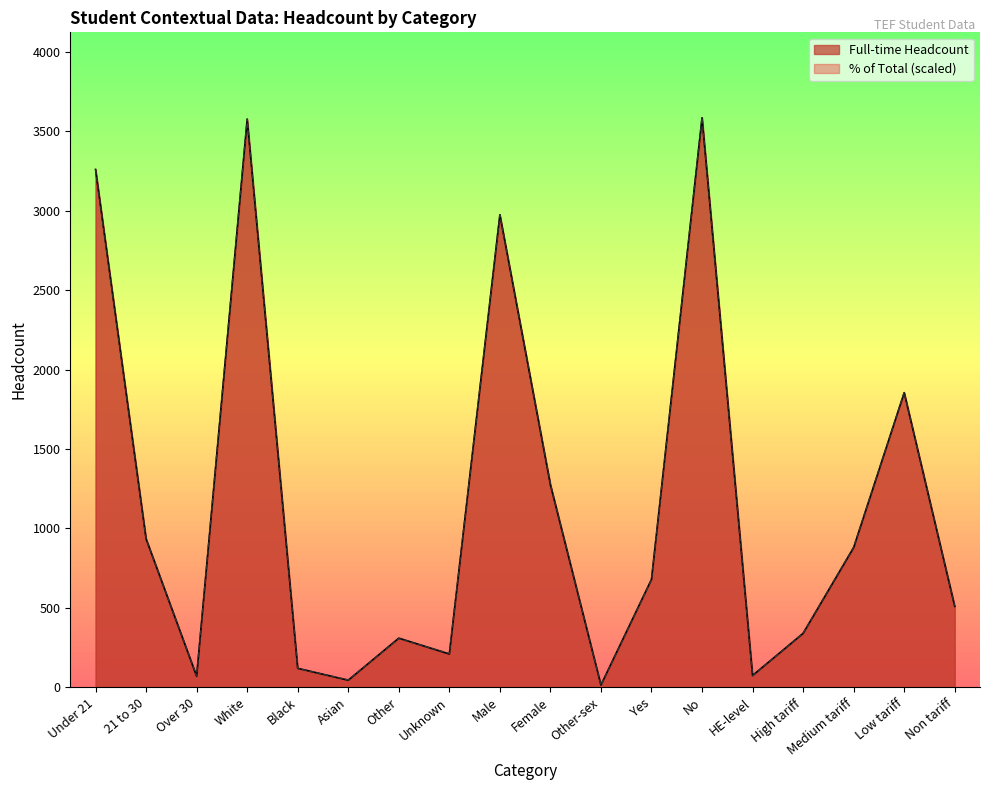

Reading left to right, what are all the values shown in this chart?

Full-time Headcount: Under 21=3260.0	21 to 30=935.0	Over 30=70.0	White=3575.0	Black=120.0	Asian=45.0	Other=310.0	Unknown=210.0	Male=2975.0	Female=1275.0	Other-sex=15.0	Yes=680.0	No=3585.0	HE-level=75.0	High tariff=340.0	Medium tariff=880.0	Low tariff=1855.0	Non tariff=510.0
% of total: Under 21=3258.5	21 to 30=934.0	Over 30=72.5	White=3578.3	Black=119.4	Asian=46.9	Other=307.1	Unknown=213.2	Male=2972.7	Female=1279.5	Other-sex=12.8	Yes=678.1	No=3586.9	HE-level=72.5	High tariff=341.2	Medium tariff=882.9	Low tariff=1855.3	Non tariff=511.8